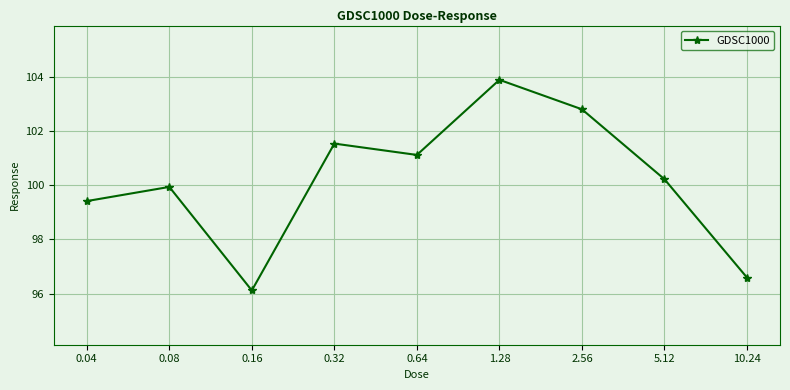

What is the sum of the values at 0.32 and 0.08?

201.5